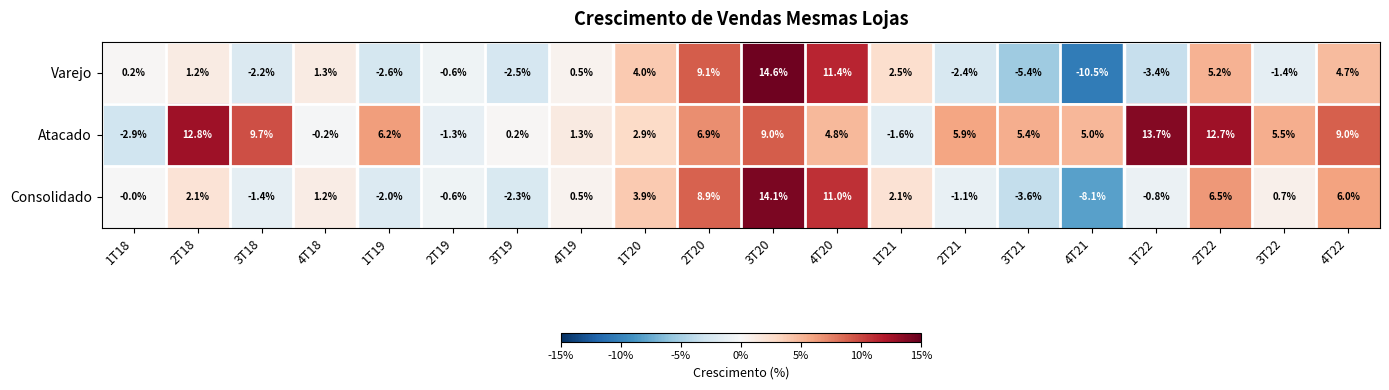

Rank the series by their average value, from lowest to highest.

Varejo, Consolidado, Atacado